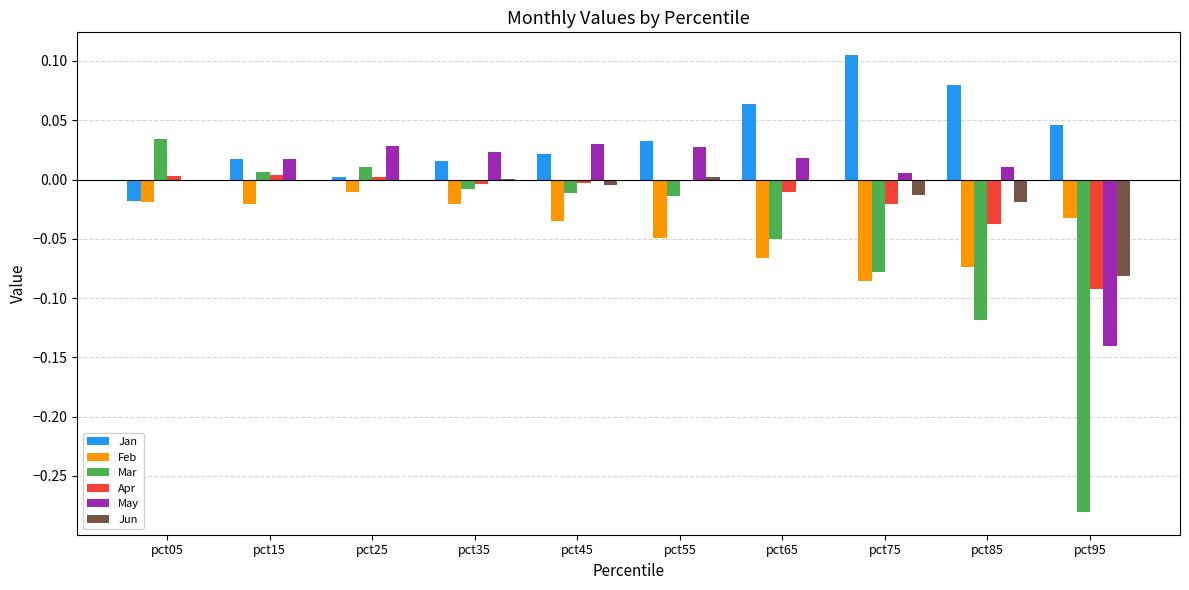

Which series changed the most between pct25 and pct85?

Mar